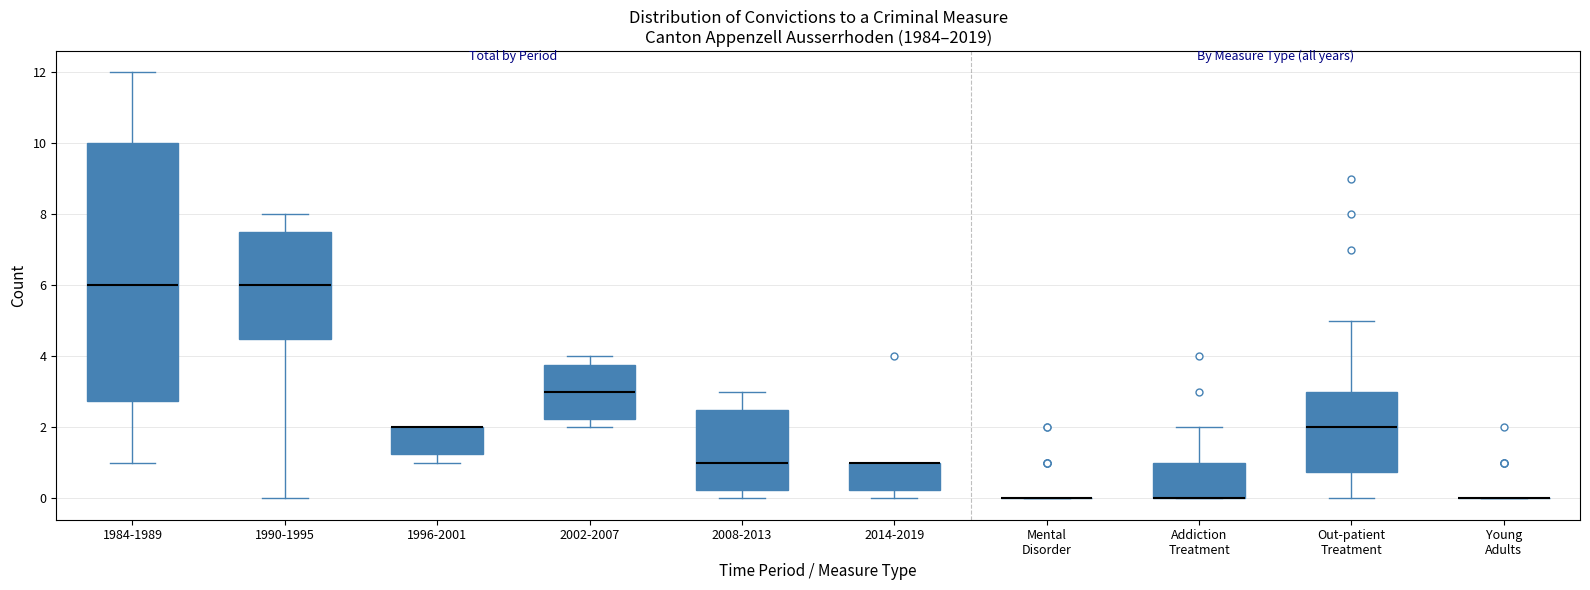

Where does the median line of the box for 1990-1995 sit on the y-axis? The values are not printed on the chart, so give them approximately, as read against the axis.

6.0